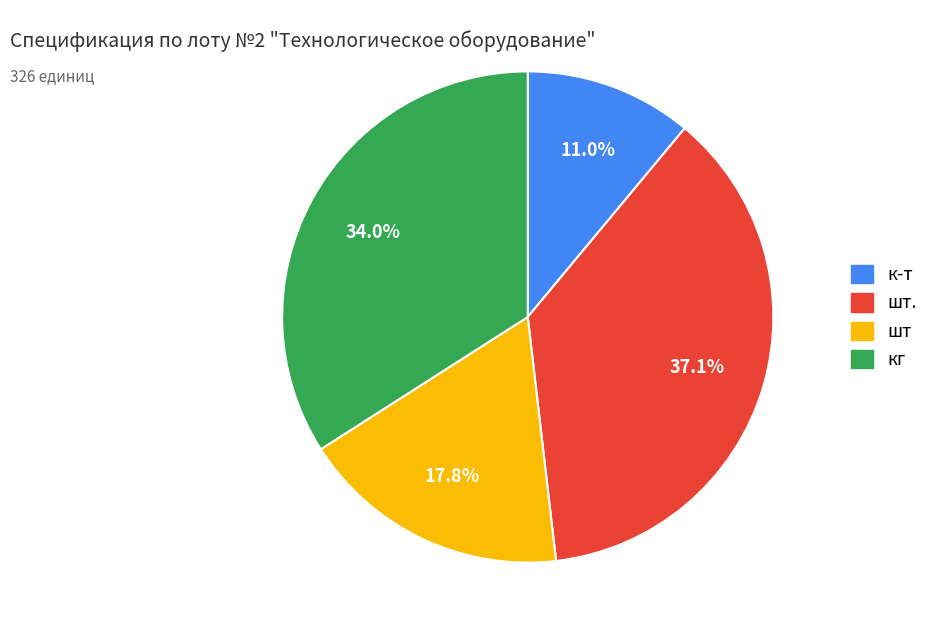

Does any single category account for the majority?

No